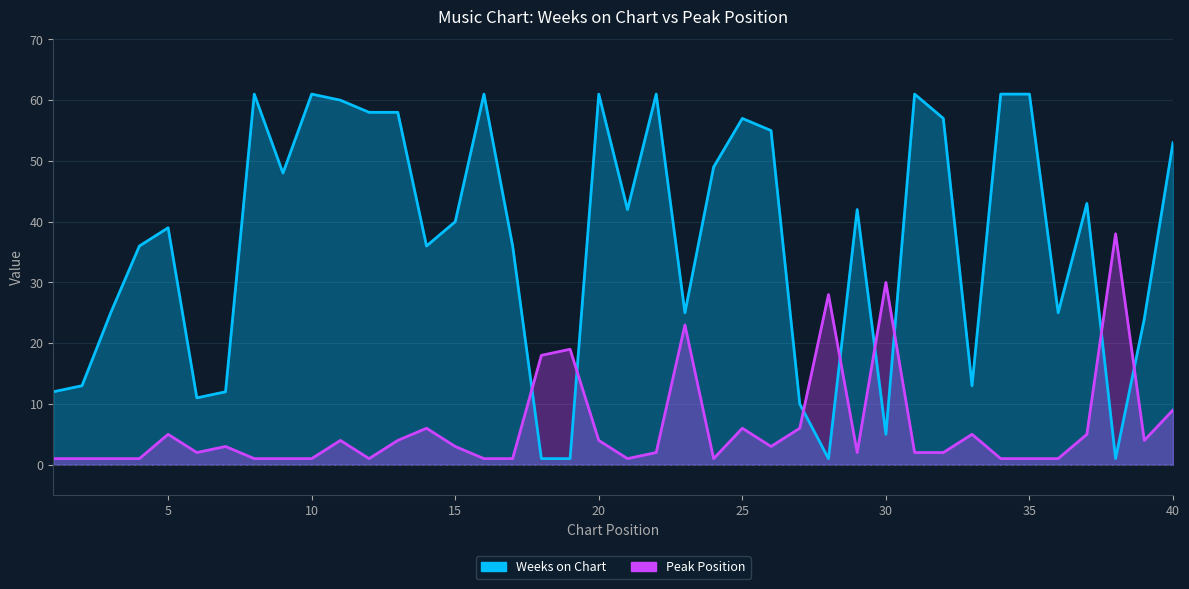

Does the chart display data point markers on the line(s)?

No